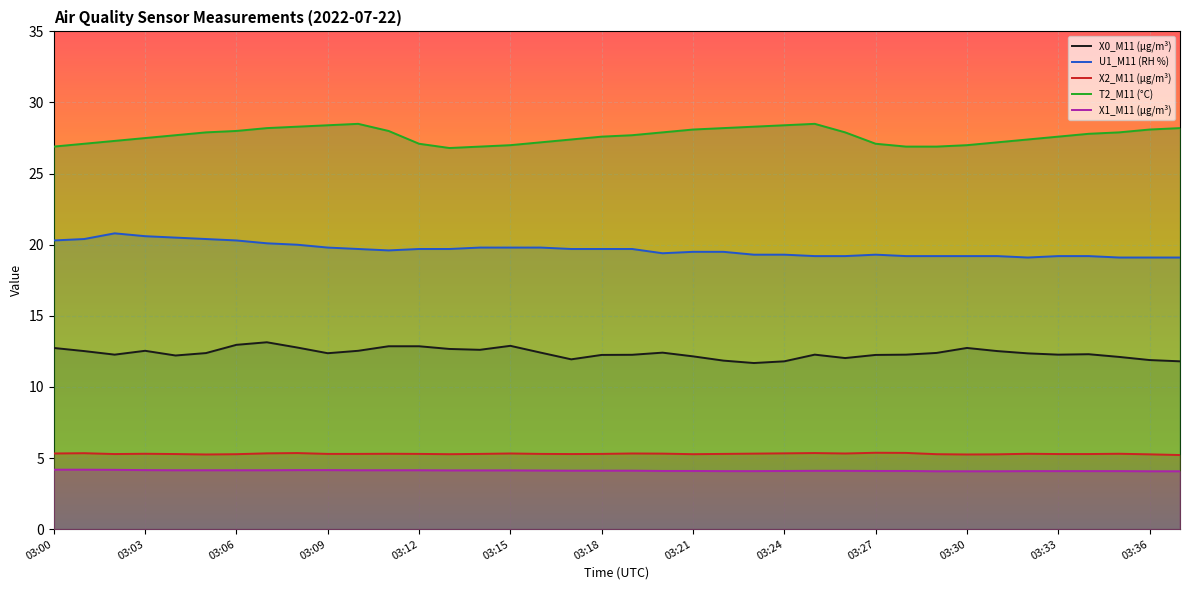

True or false: X1_M11 (μg/m³) and U1_M11 (RH %) cross at least once.

False